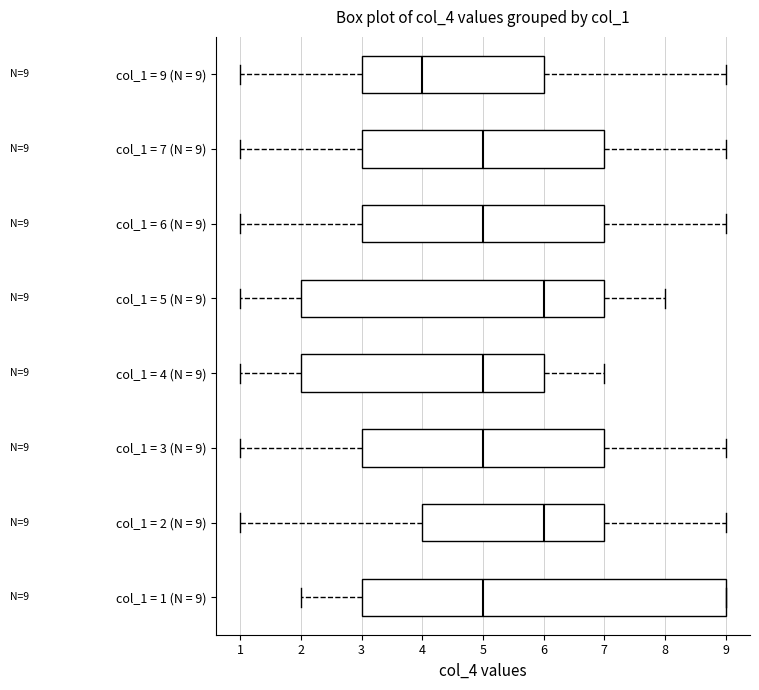

Comparing the boxes themselves (not the whiskers), which one is the widest?

col_1 = 1 (N = 9)